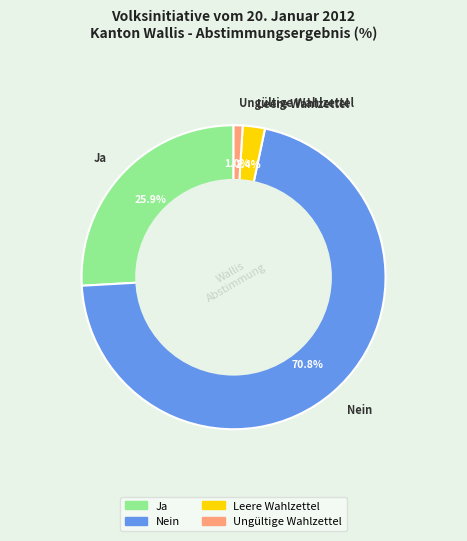

What is the ratio of the value at Nein to the value at Ja?

2.7